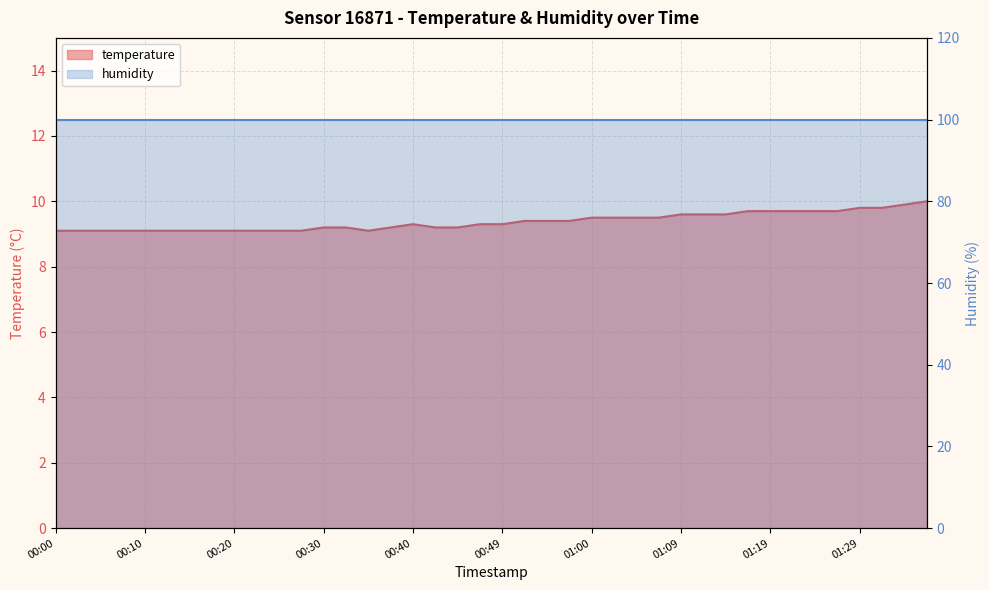

Count the values in the range 9 to 10.

40